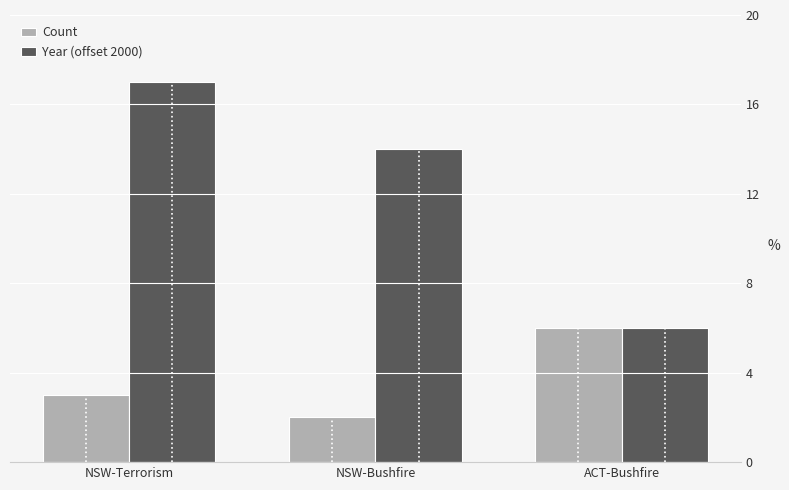

How many distinct data groups are displayed?

2